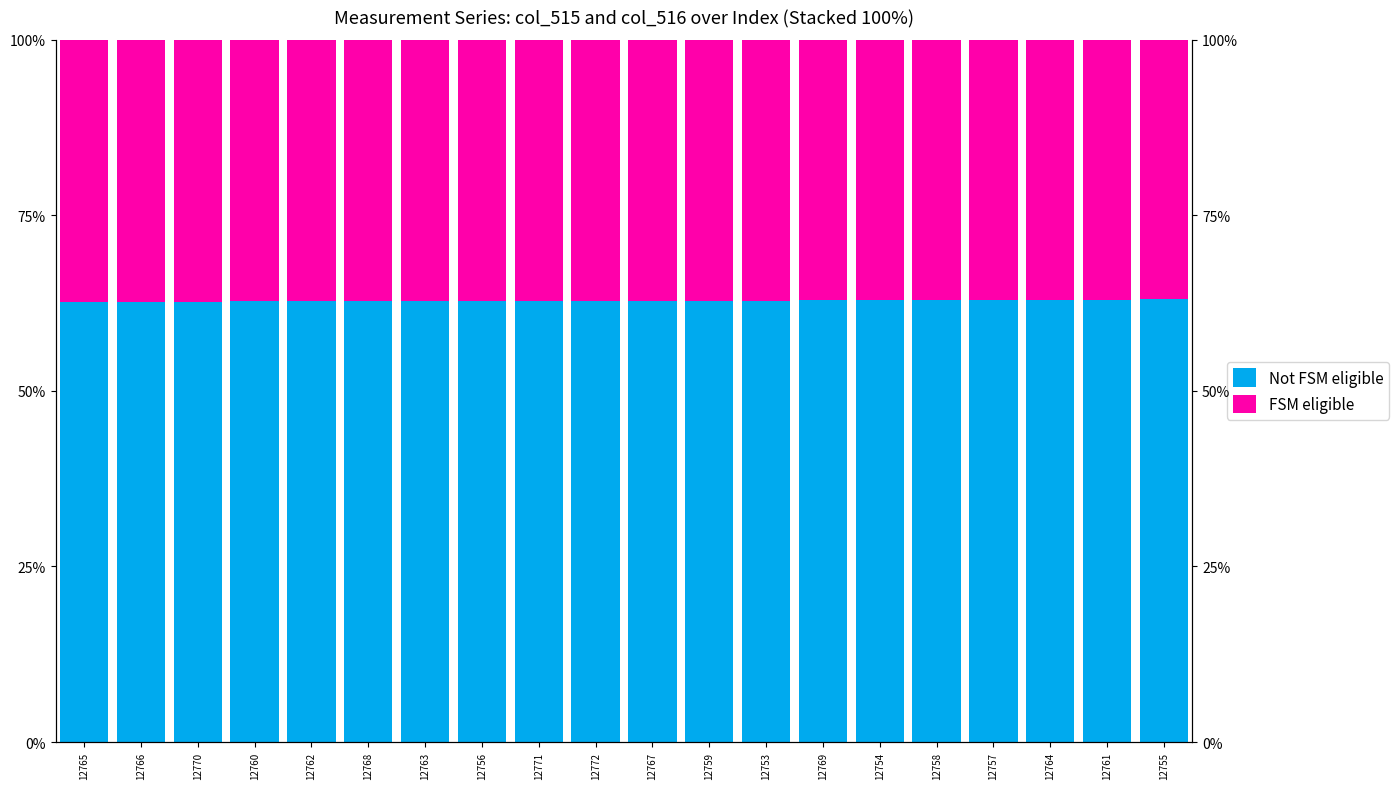

Is it true that FSM eligible equals 19.0 at 12767?

False